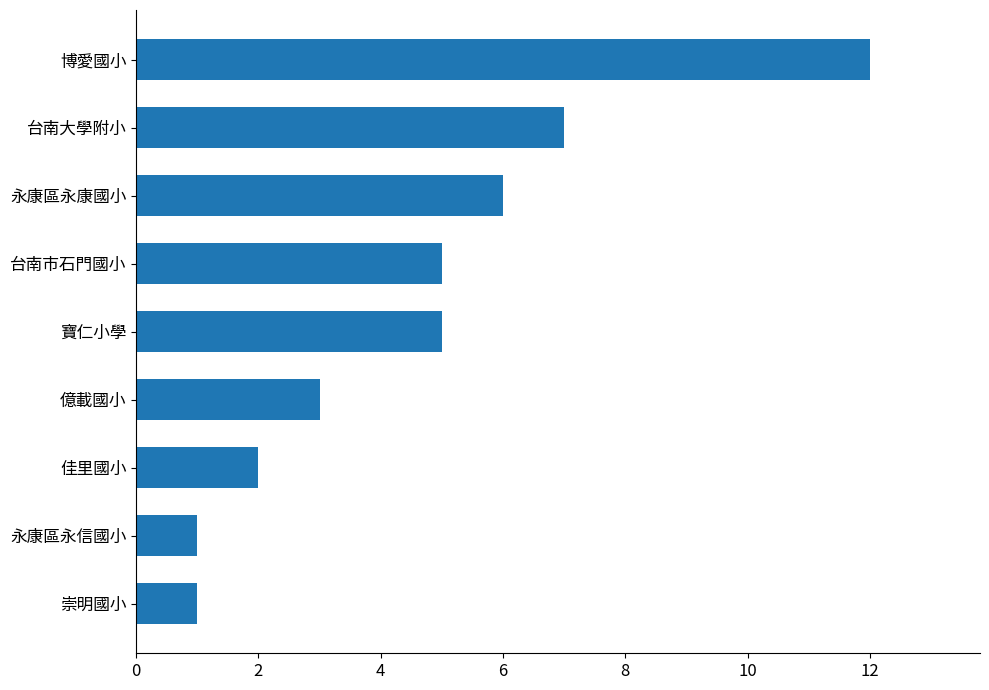

Reading bottom to top, extract all data points from this chart.

1	1	2	3	5	5	6	7	12